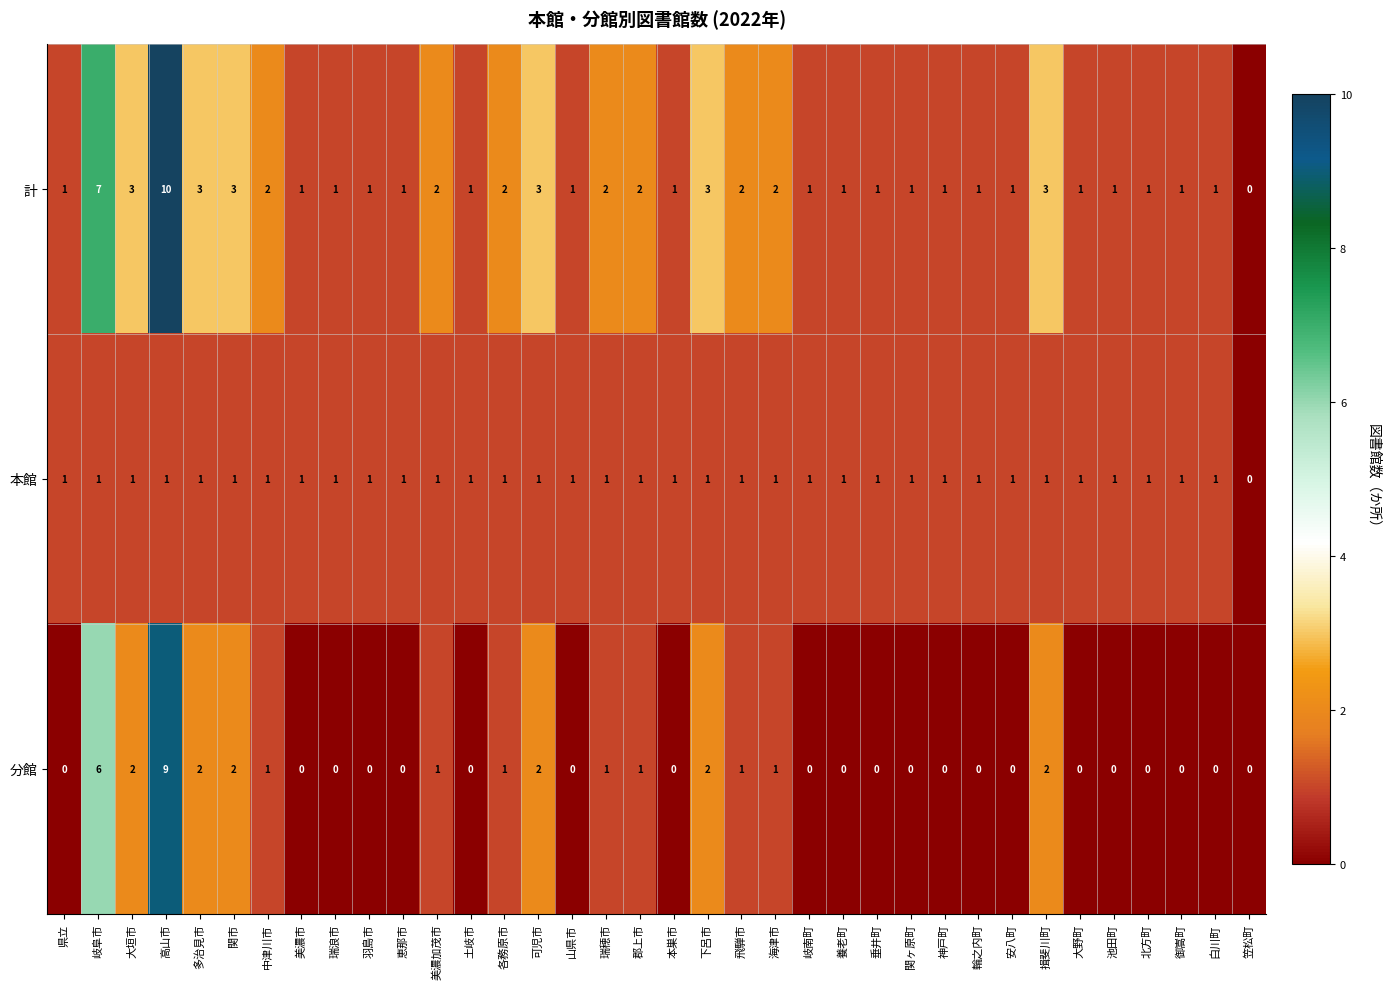

How many 計 values are between 1 and 2?

27